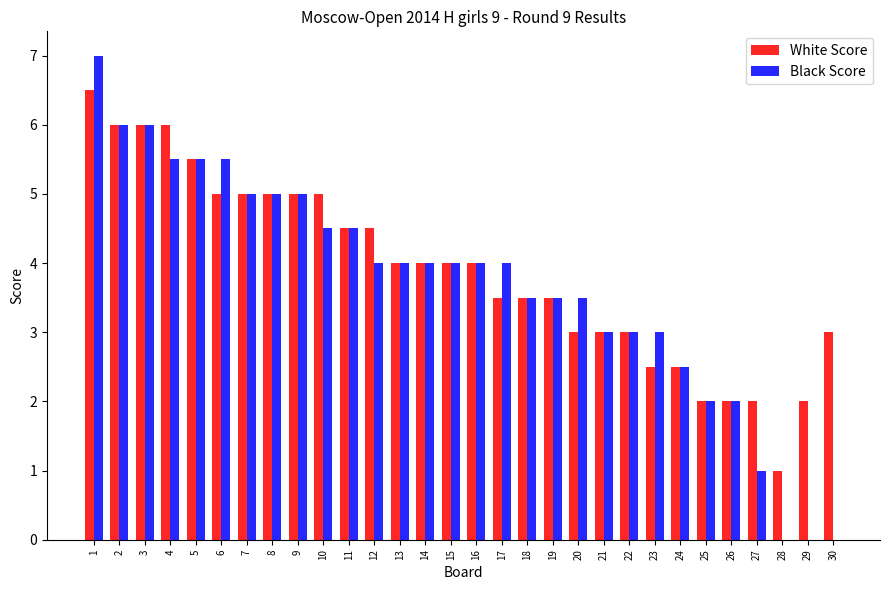

What is the sum of all Black Score values?

110.5